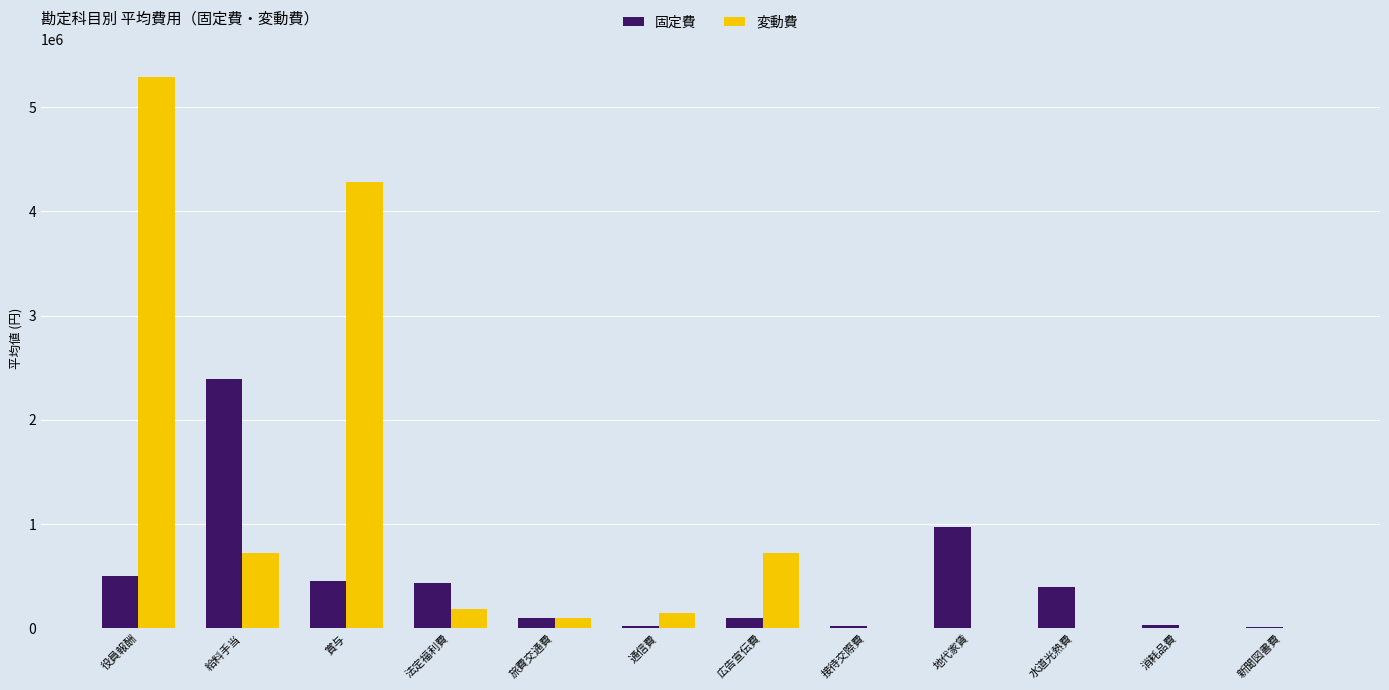

Where is 変動費 nearest to the value 2646006?

賞与